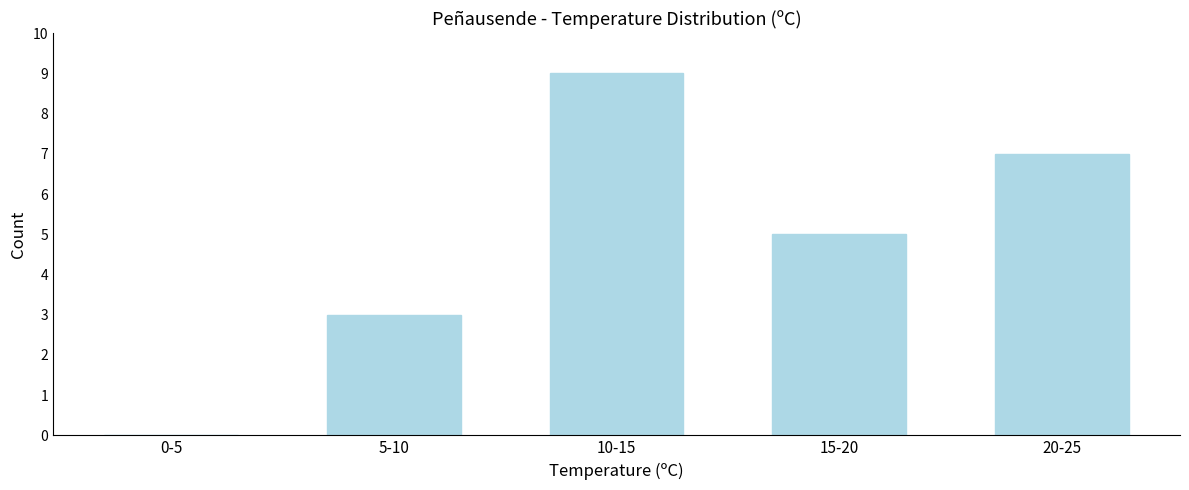

Reading left to right, transcribe all the data shown in this chart.

0-5=0	5-10=3	10-15=9	15-20=5	20-25=7